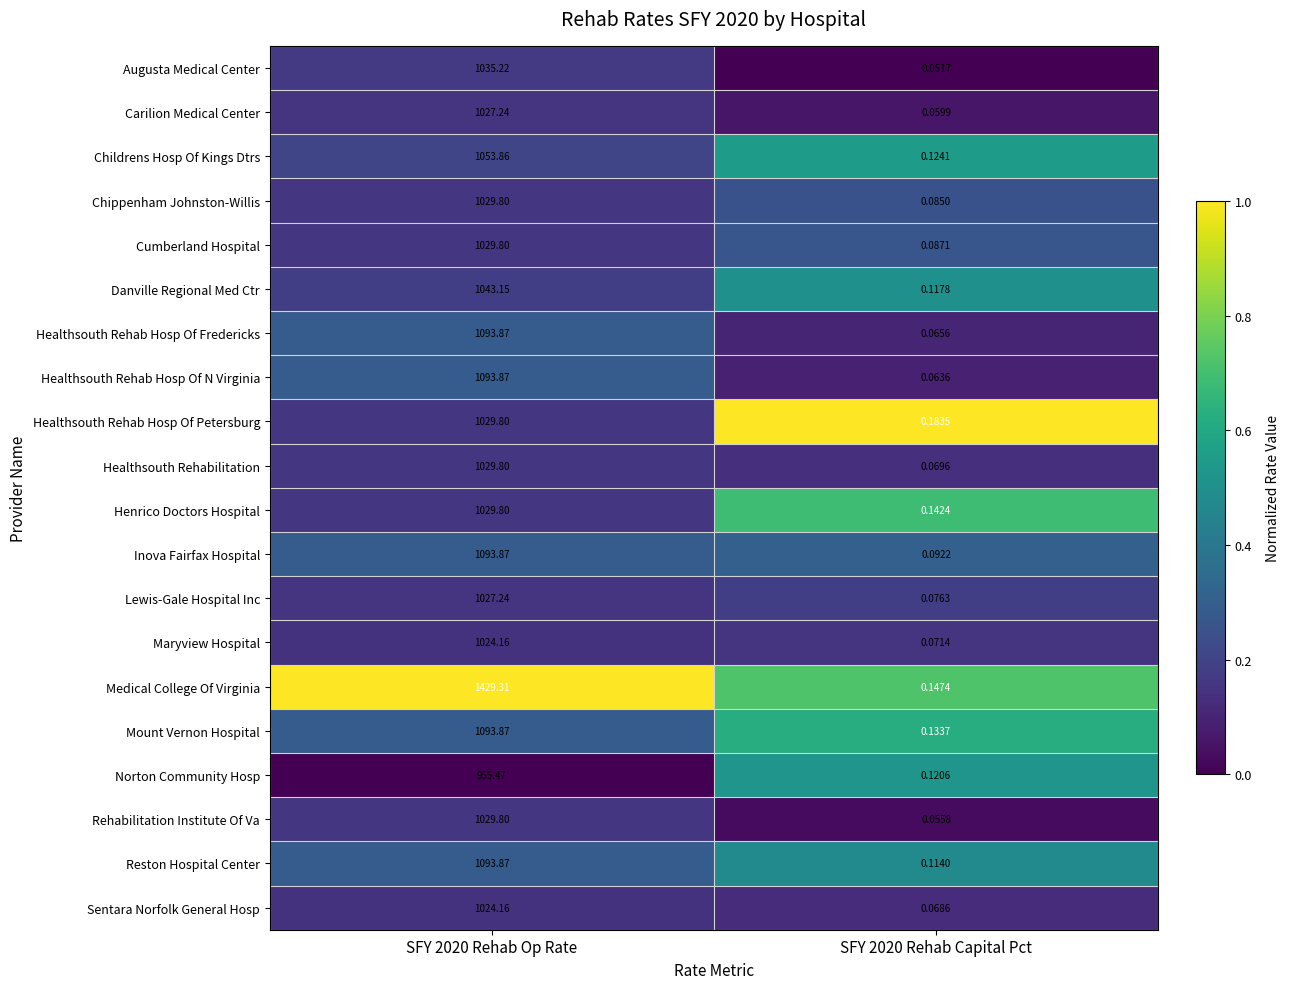

What is the total value across all series at SFY 2020 Rehab Op Rate?

21268.0